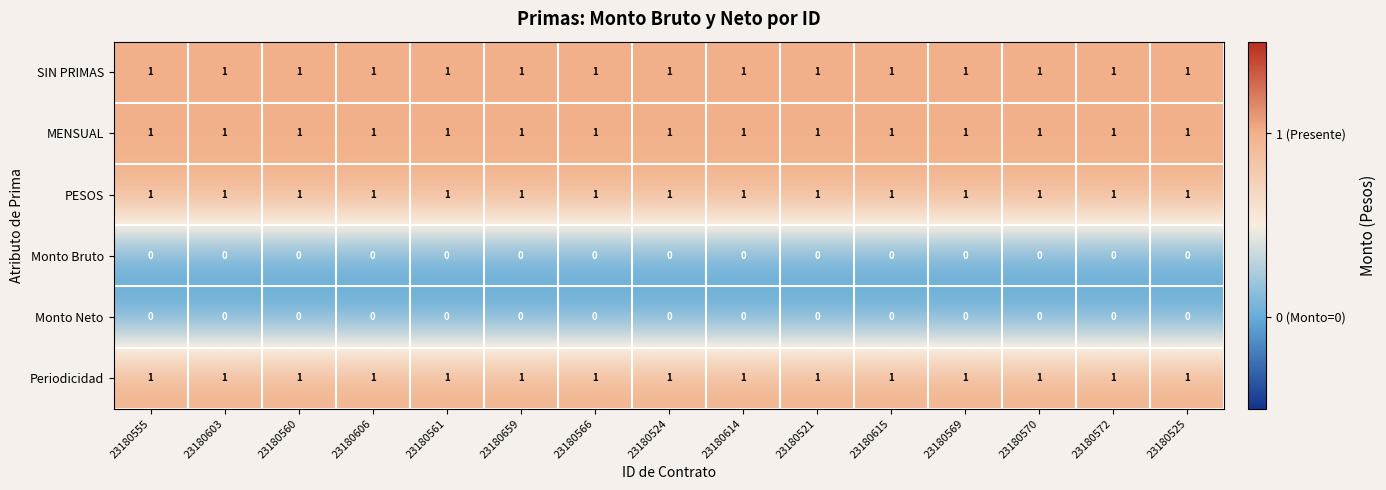

What is the total value across all series at 23180561?

4